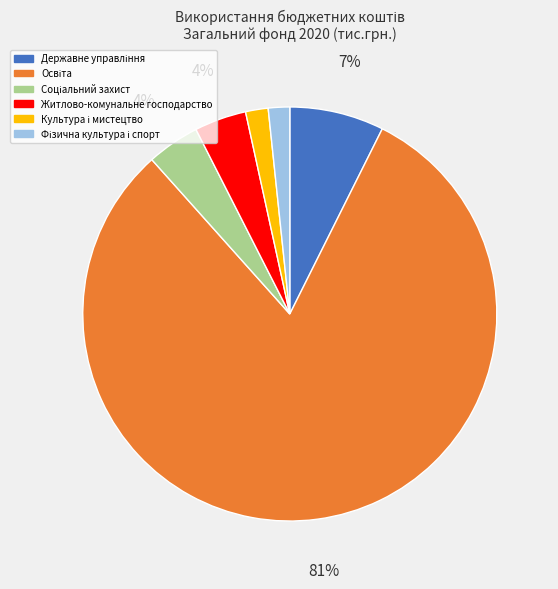

Count the number of slices in the pie.

6